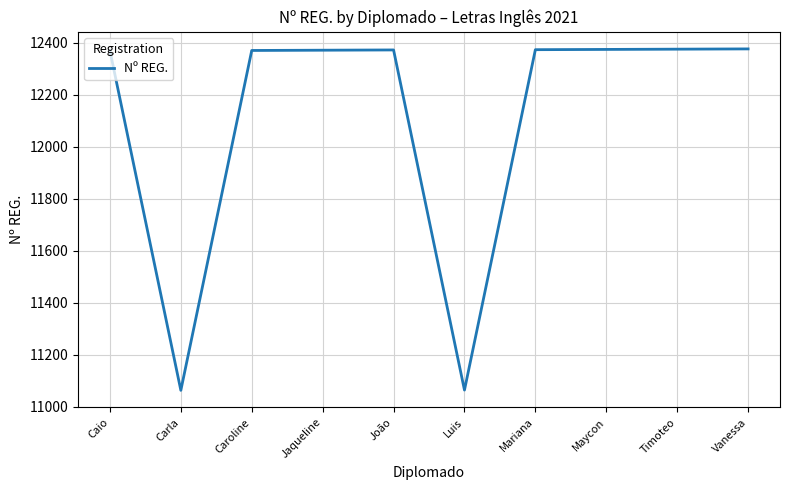

What is the sum of the values at Luis and Vanessa?

23441